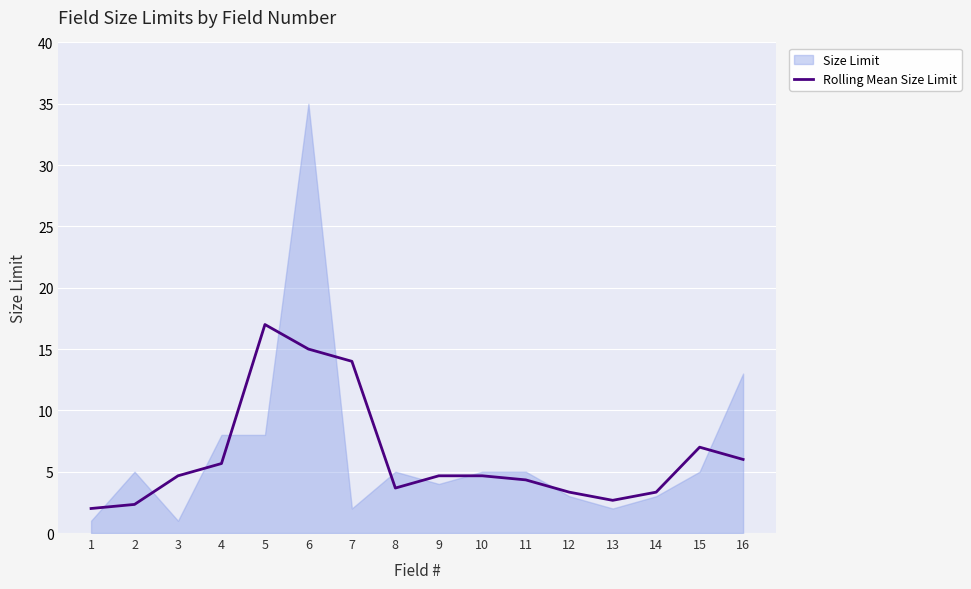

Which has a higher value, 11 or 3?

3